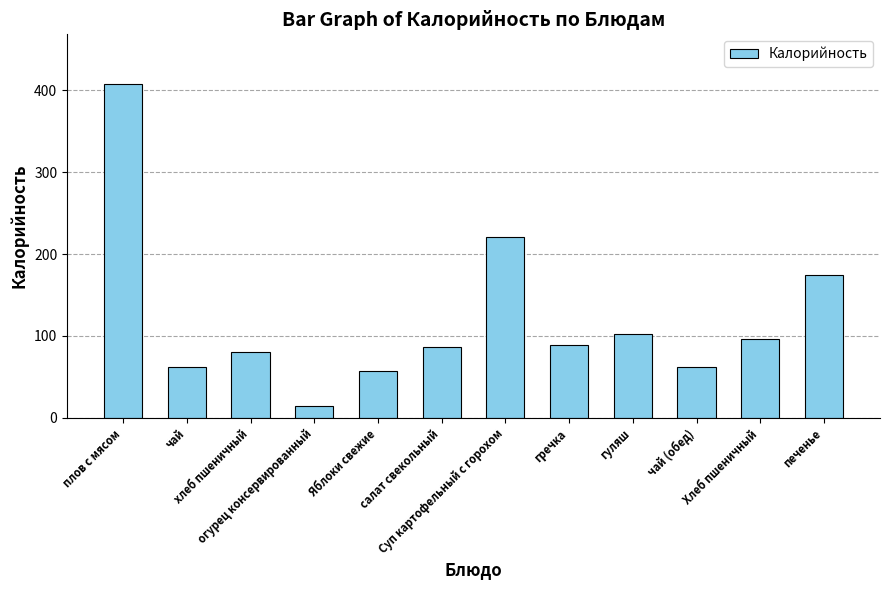

What is the sum of all values?

1452.4